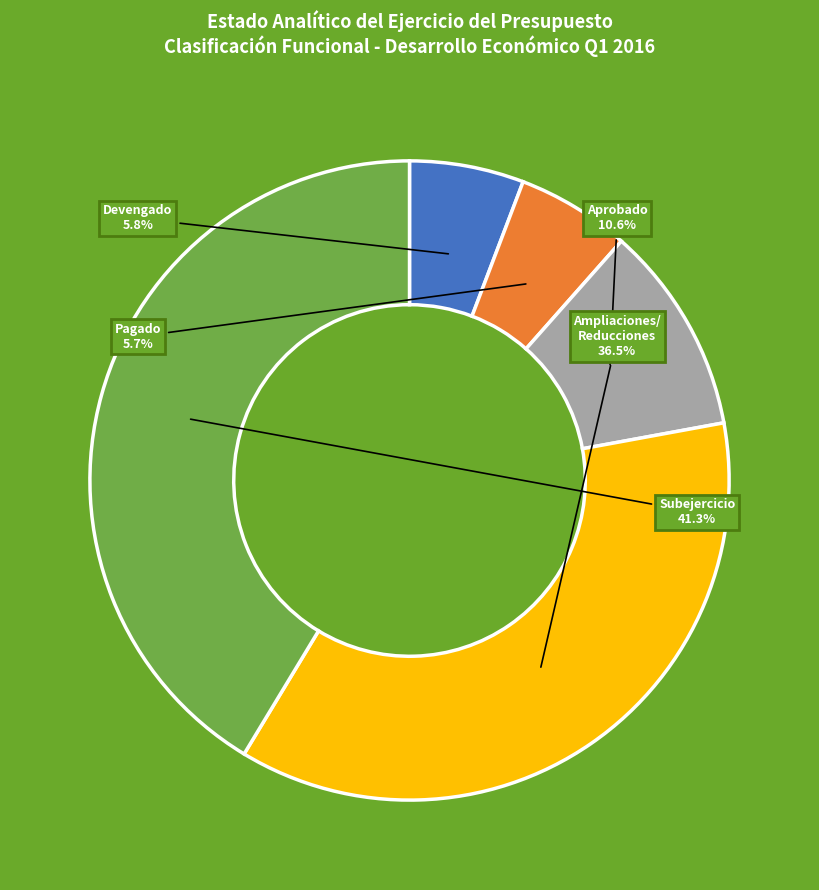

Is there any slice that represents more than half of the pie?

No